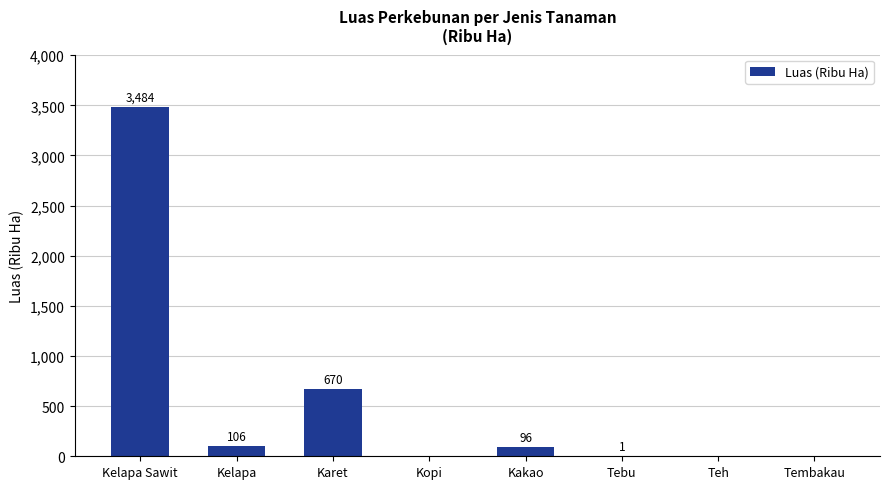

How many data points does each series have?

8